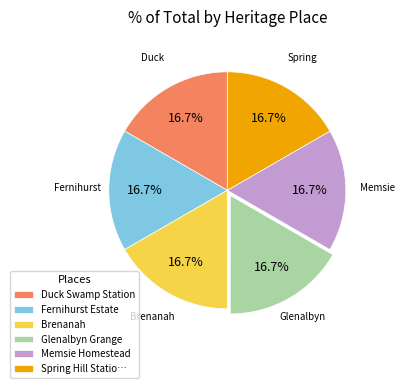

True or false: Glenalbyn Grange accounts for 17% of the total.

True